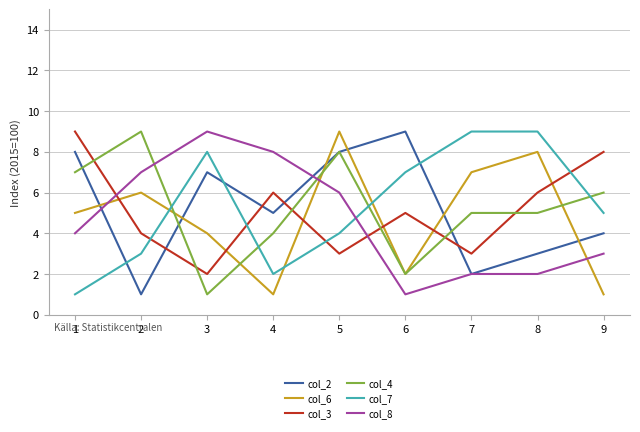

What is the average value of the col_3 series?

5